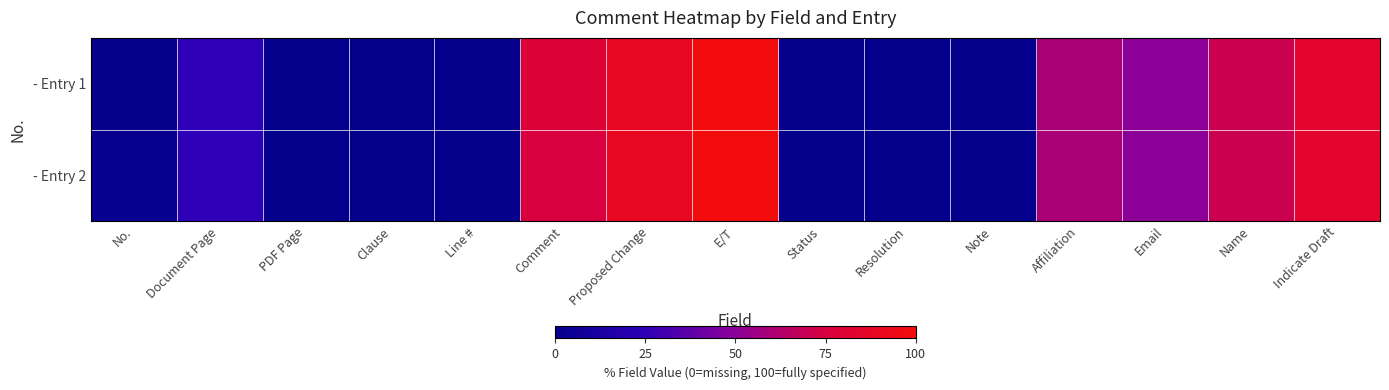

Rank the series by their maximum value, from highest to lowest.

- Entry 1, - Entry 2